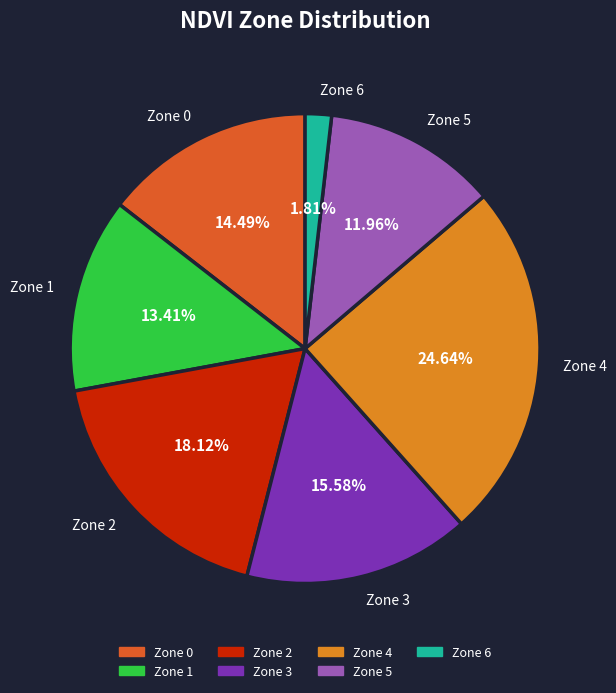

Is there any slice that represents more than half of the pie?

No